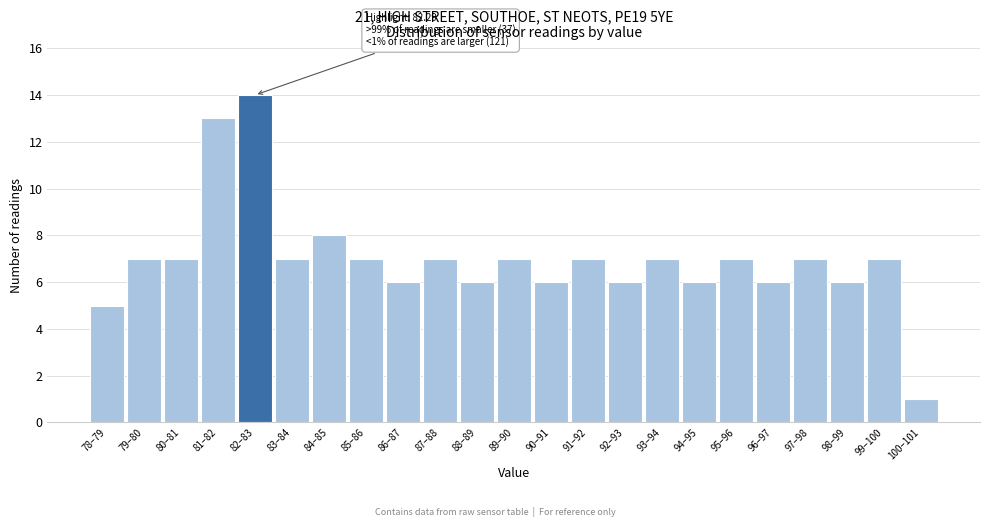

Reading left to right, extract all data points from this chart.

78–79=5	79–80=7	80–81=7	81–82=13	82–83=14	83–84=7	84–85=8	85–86=7	86–87=6	87–88=7	88–89=6	89–90=7	90–91=6	91–92=7	92–93=6	93–94=7	94–95=6	95–96=7	96–97=6	97–98=7	98–99=6	99–100=7	100–101=1